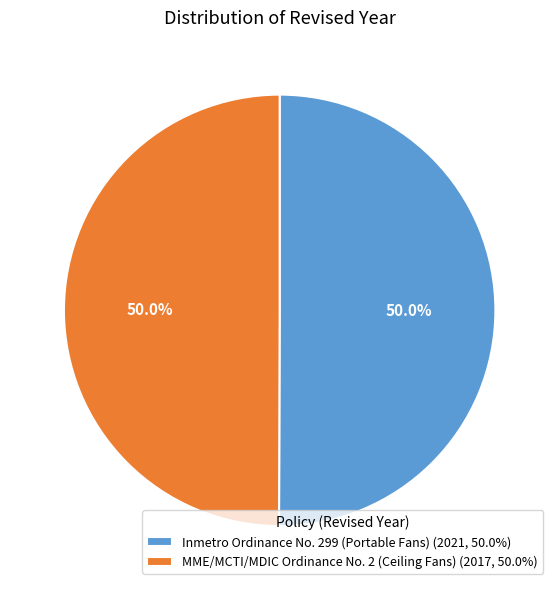

Combined, do MME/MCTI/MDIC Ordinance No. 2 (Ceiling Fans) and Inmetro Ordinance No. 299 (Portable Fans) account for over 50%?

Yes